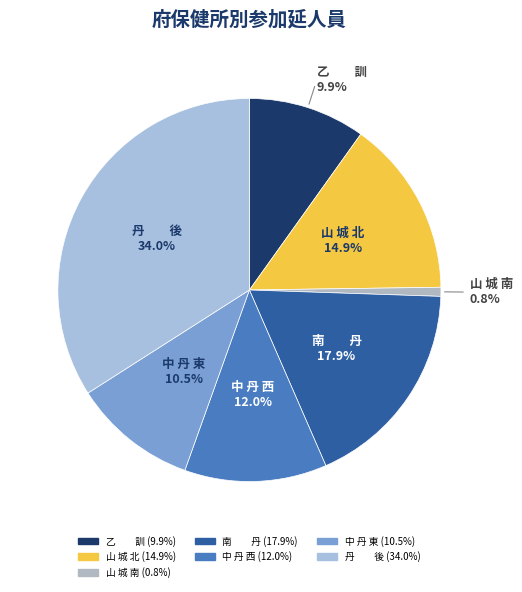

To the nearest percent, what portion does 山 城 北 represent?

15%